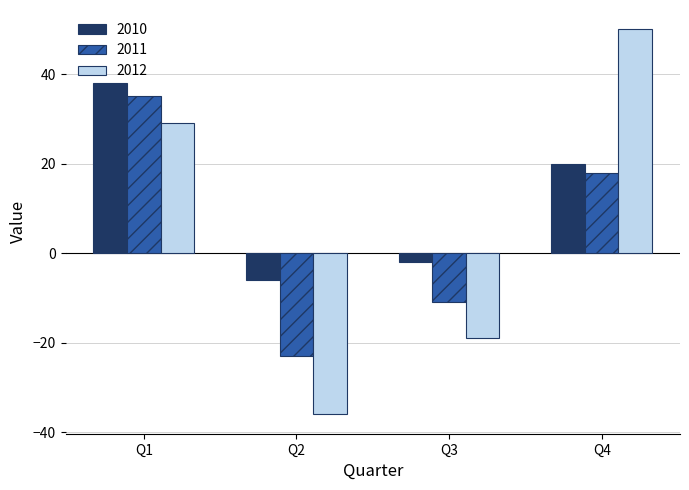

Reading left to right, what are all the values shown in this chart?

2010: 38	-6	-2	20
2011: 35	-23	-11	18
2012: 29	-36	-19	50